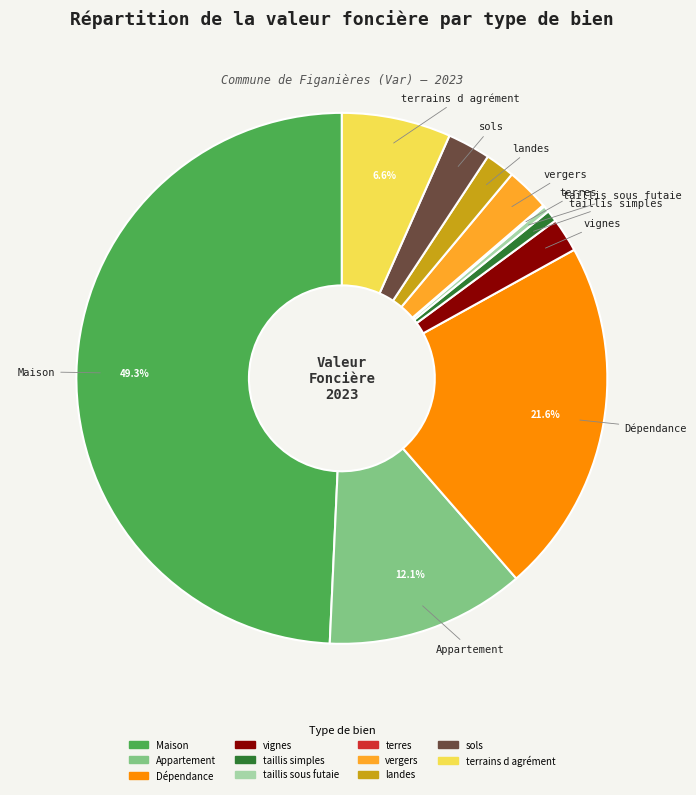

Is vignes the majority of the pie?

No